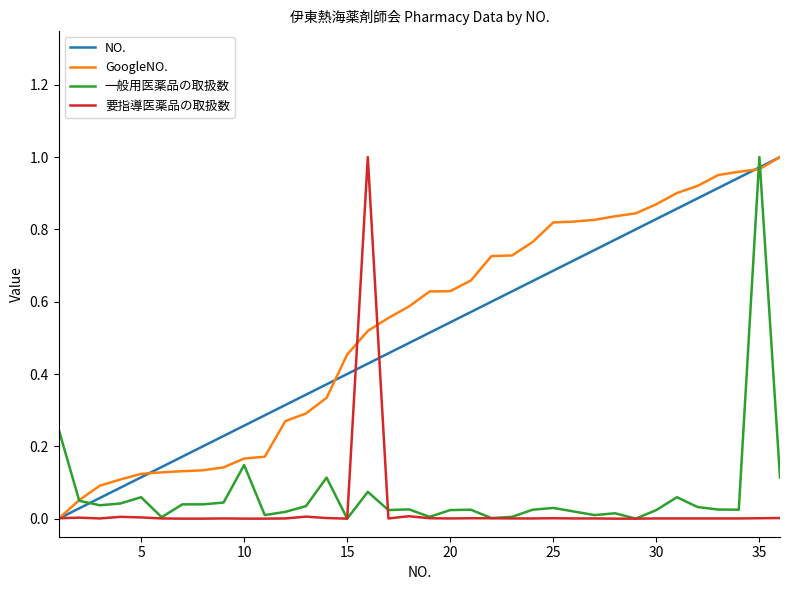

After their last crossing, which series has the higher values: 一般用医薬品の取扱数 or NO.?

NO.